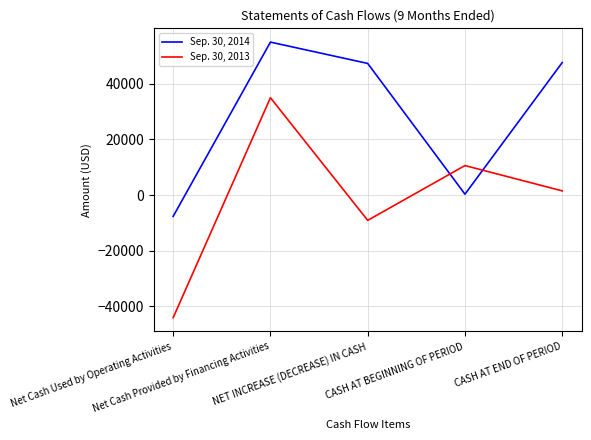

At how many categories does at least one series exceed 23857?

3